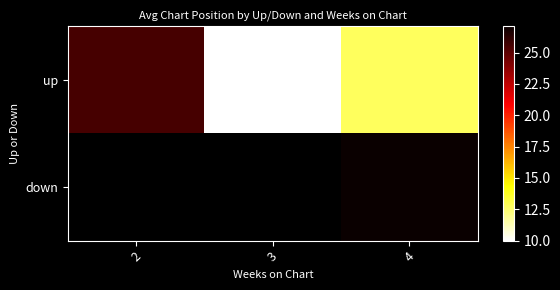

At which label does down reach its minimum?

2